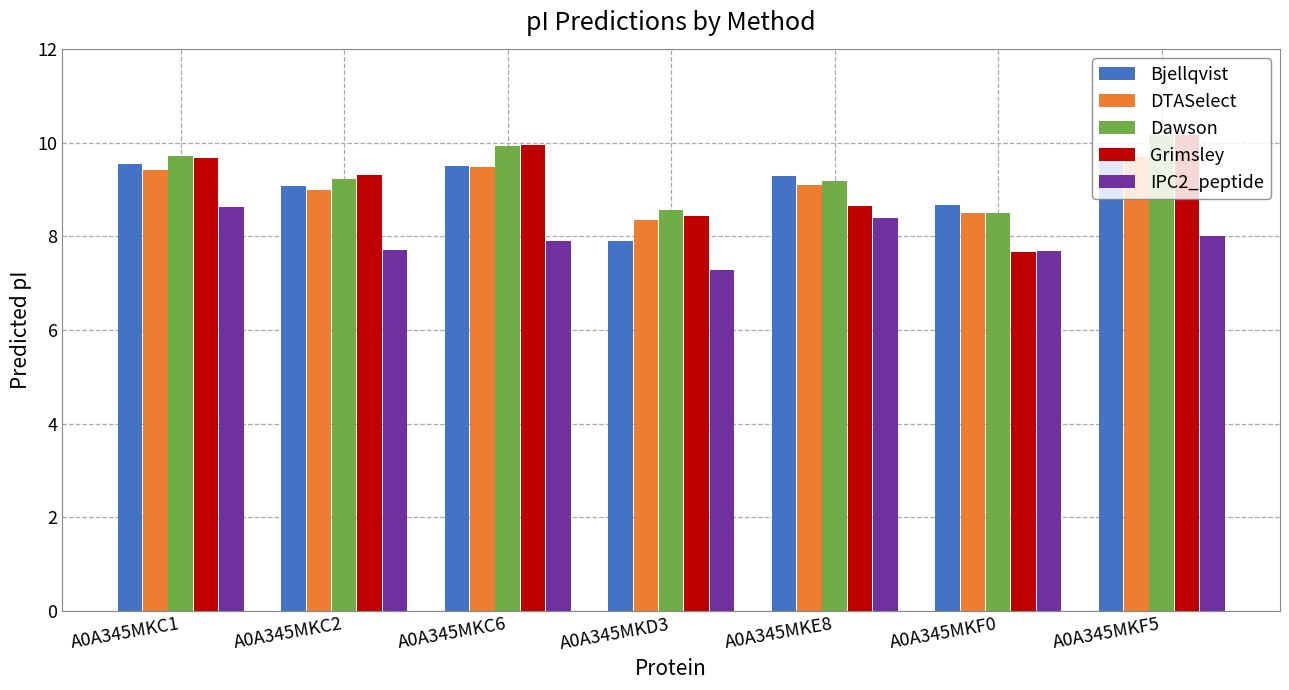

Is the value of DTASelect at A0A345MKE8 greater than the value of Bjellqvist at A0A345MKE8?

No